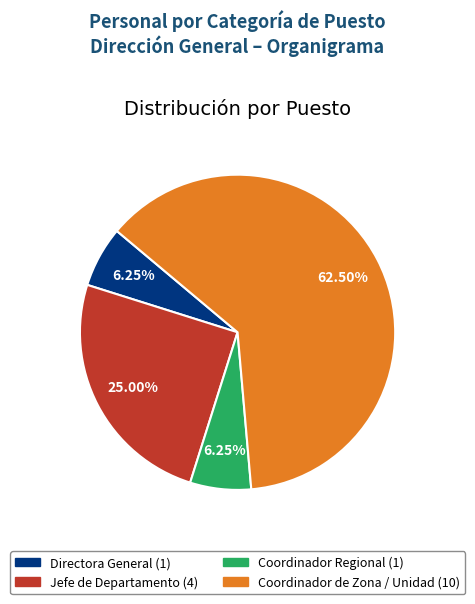

Is there any slice that represents more than half of the pie?

Yes